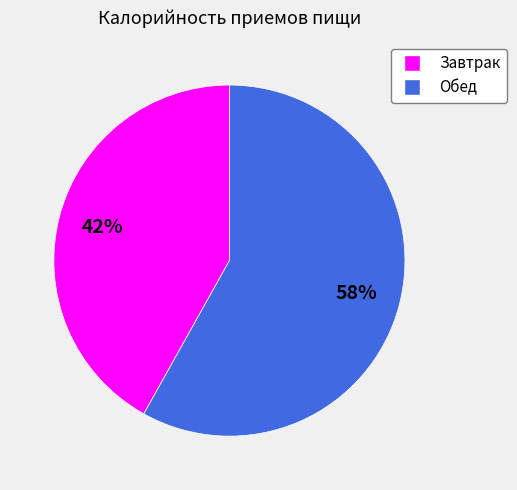

How many segments does this pie chart have?

2